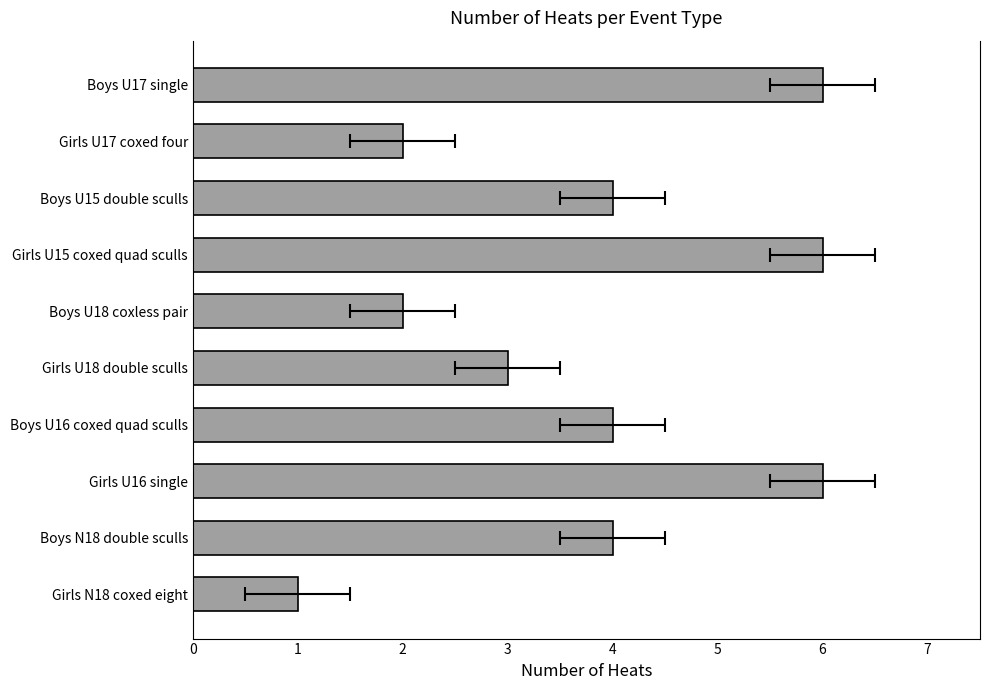

Are the bars horizontal?

Yes